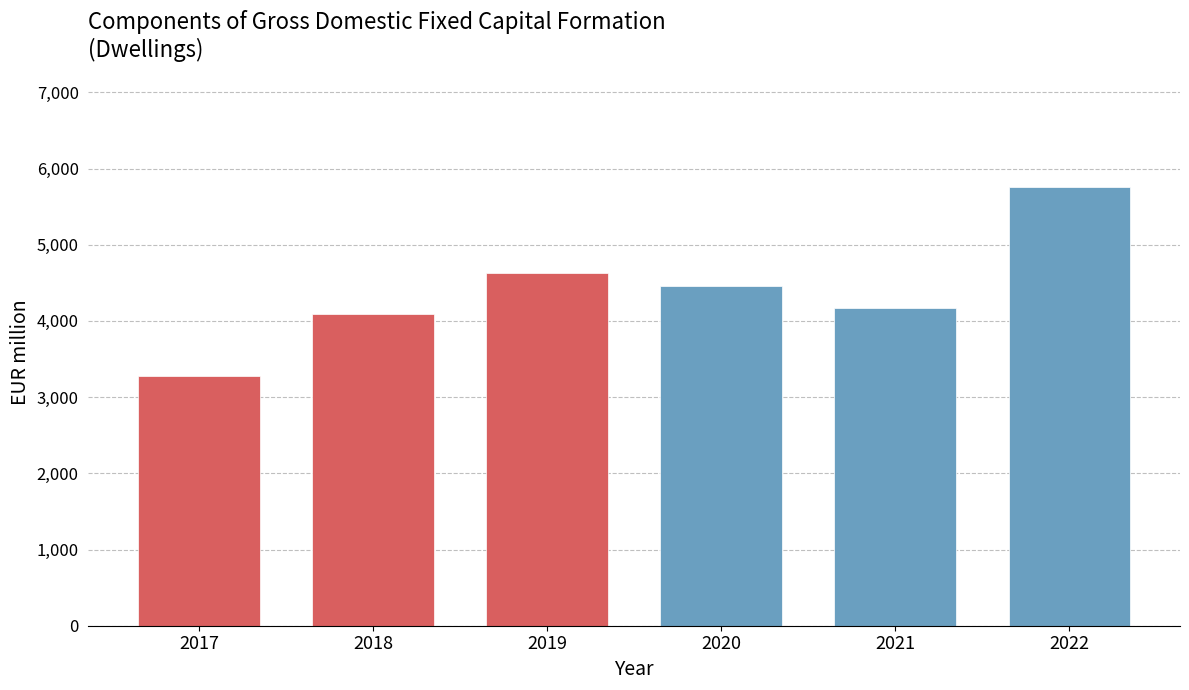

Reading left to right, transcribe all the data shown in this chart.

2017=3274.0	2018=4089.3	2019=4634.4	2020=4458.0	2021=4174.7	2022=5753.2